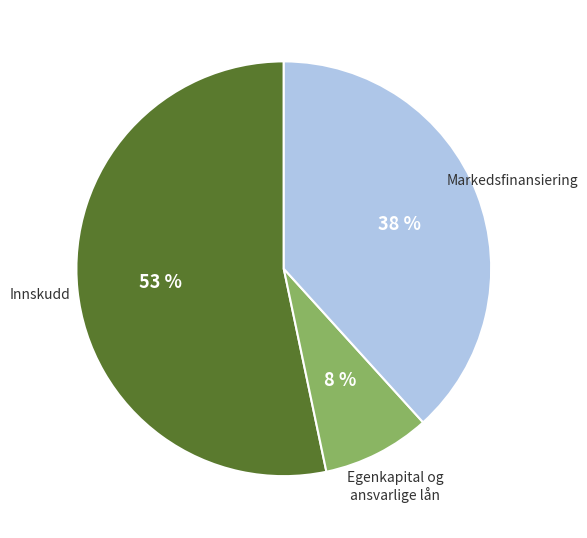

Count the number of slices in the pie.

3